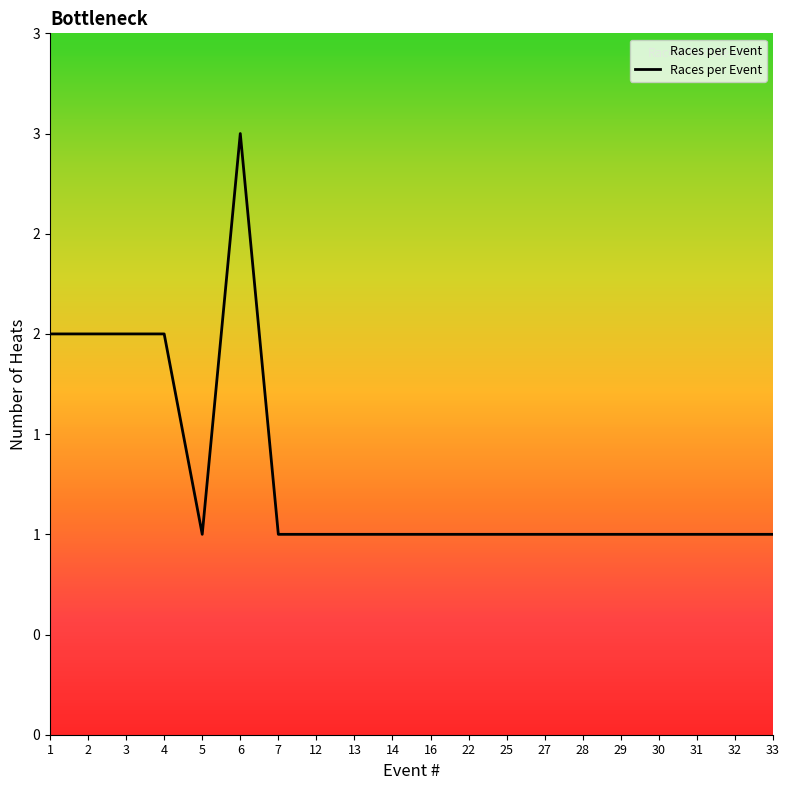

Is this an area chart (filled region under the line)?

Yes